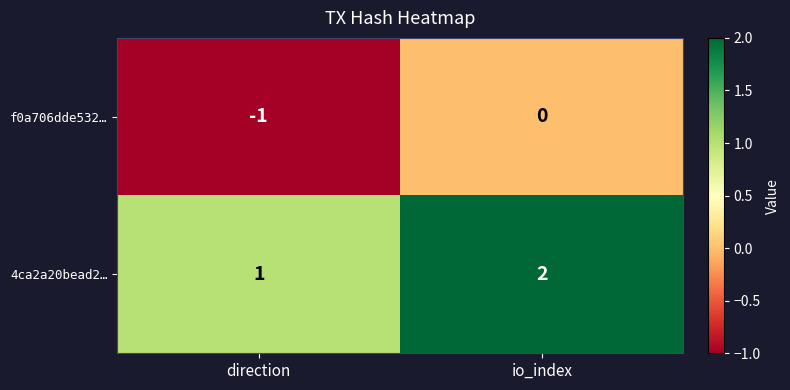

Which series has the largest total across all categories?

4ca2a20bead2…